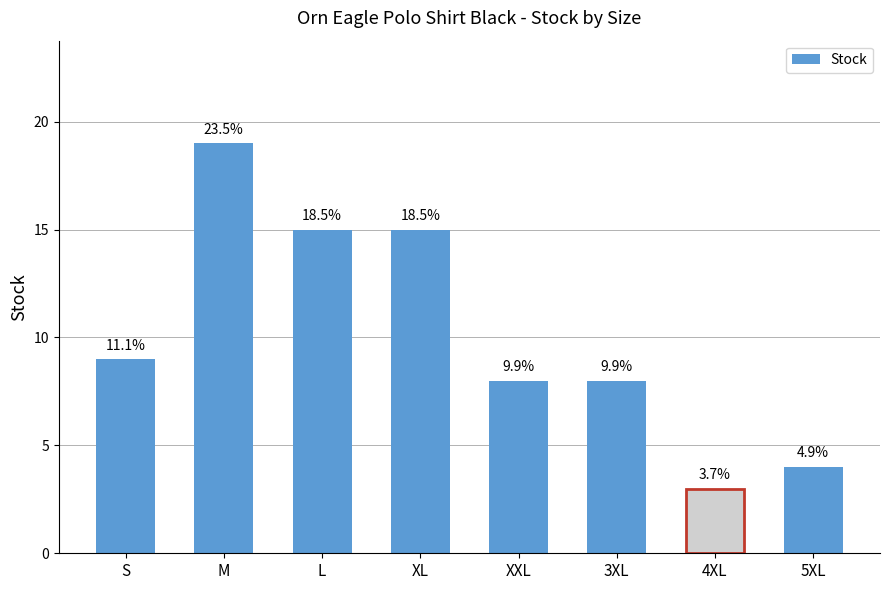

The chart shows a value of 11 at 3XL. True or false?

False